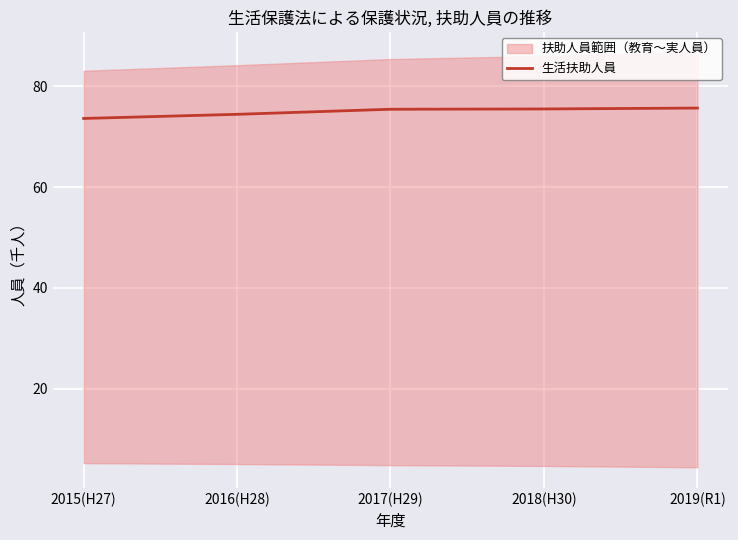

What position from the left is 2016(H28)?

2